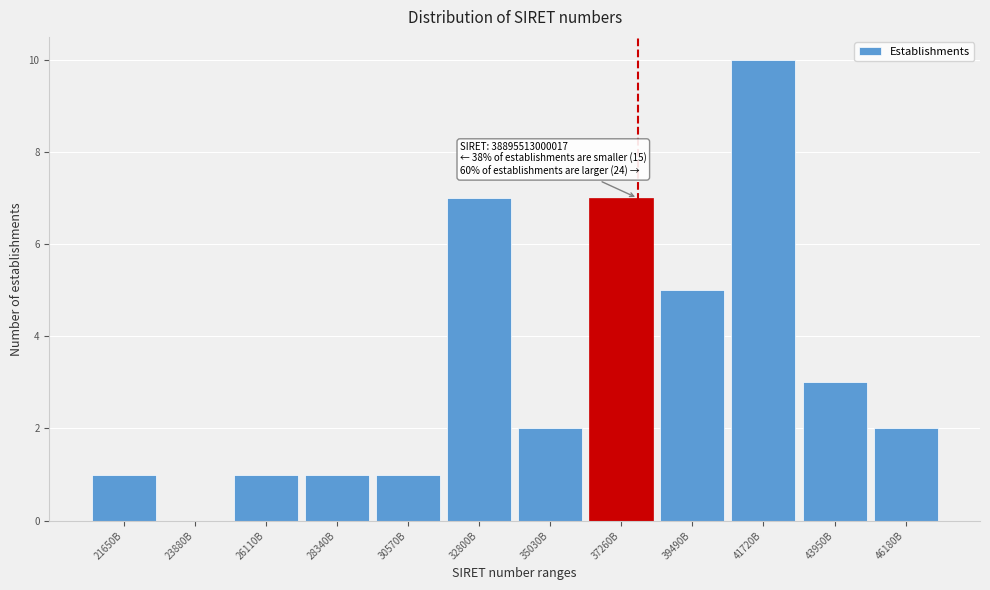

Reading left to right, list all the values displayed in this chart.

21650B=1	23880B=0	26110B=1	28340B=1	30570B=1	32800B=7	35030B=2	37260B=7	39490B=5	41720B=10	43950B=3	46180B=2